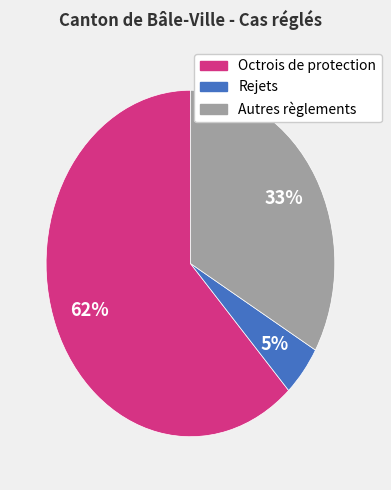

Count the number of slices in the pie.

3